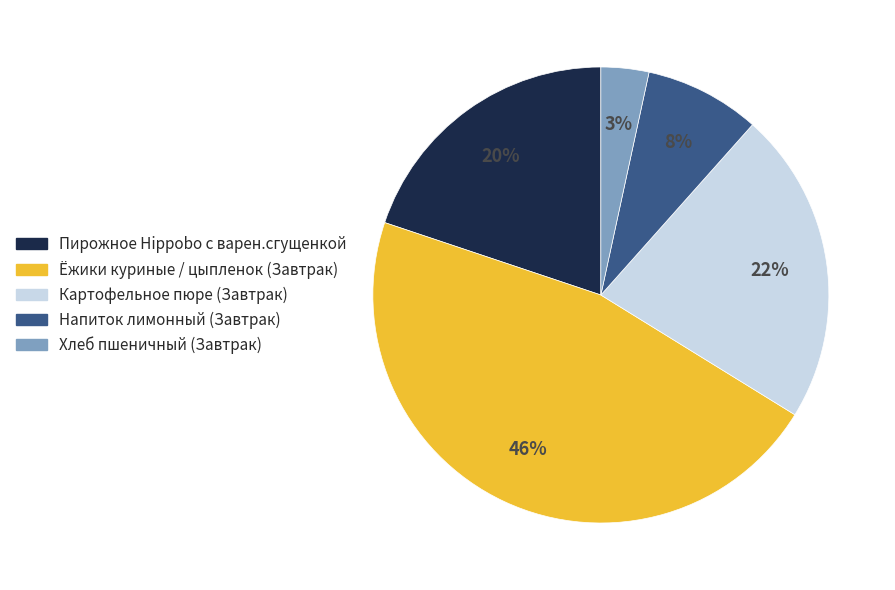

Between Хлеб пшеничный (Завтрак) and Напиток лимонный (Завтрак), which is larger?

Напиток лимонный (Завтрак)